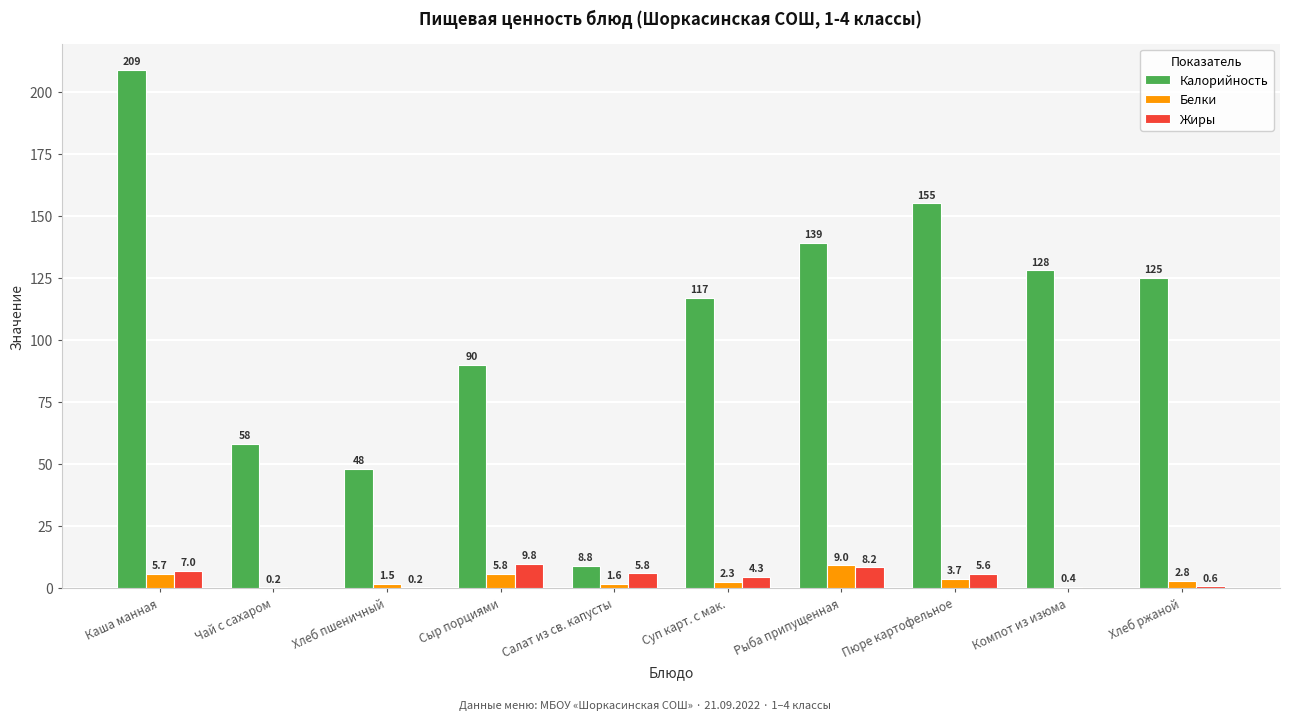

How many series are shown in this chart?

3